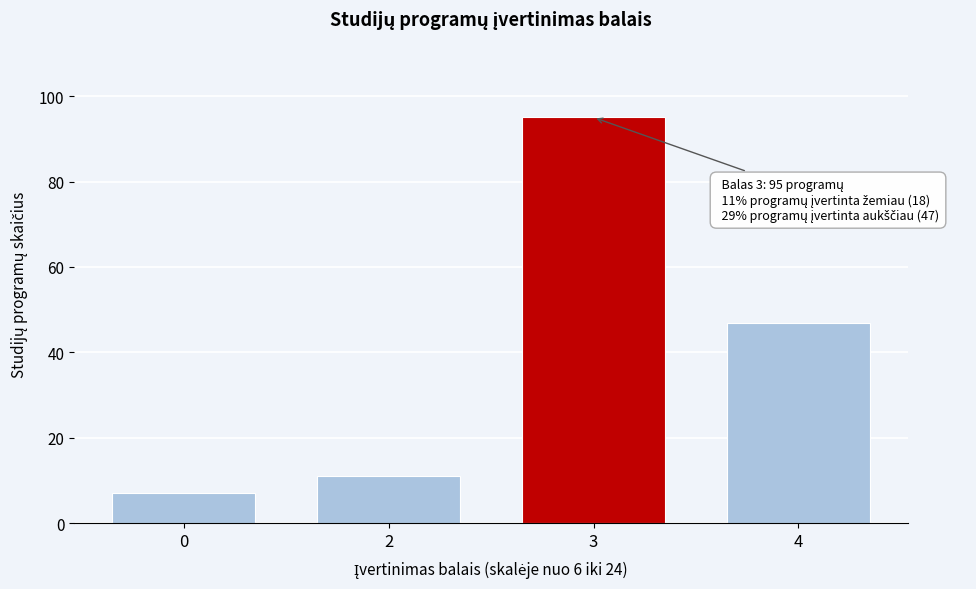

Reading left to right, list all the values displayed in this chart.

0=7	2=11	3=95	4=47